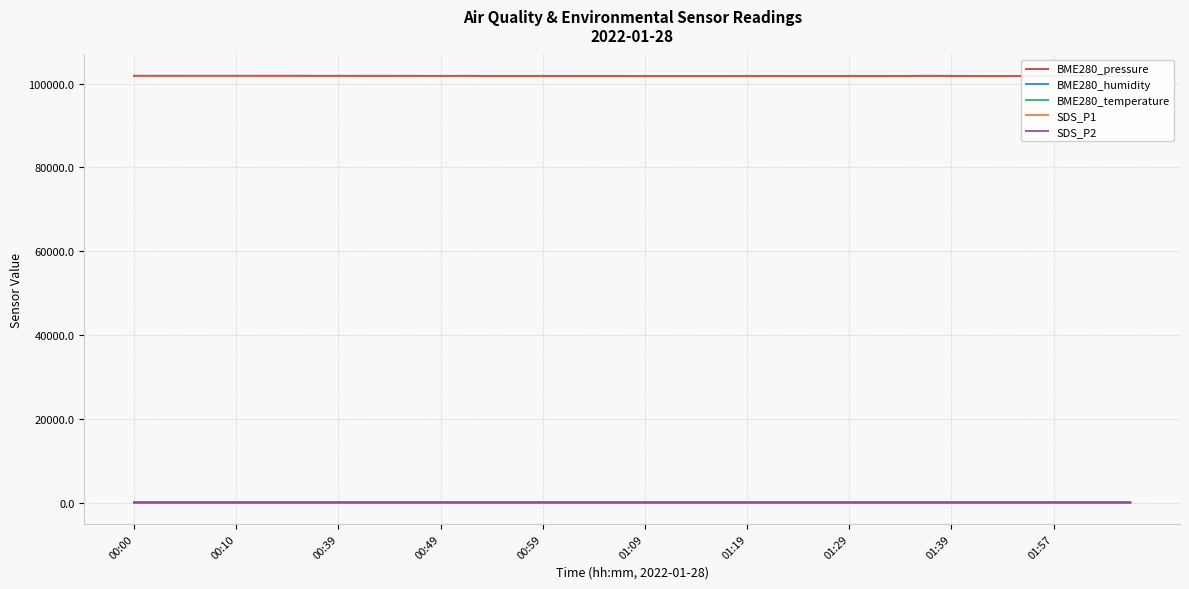

Which series has the largest total across all categories?

BME280_pressure